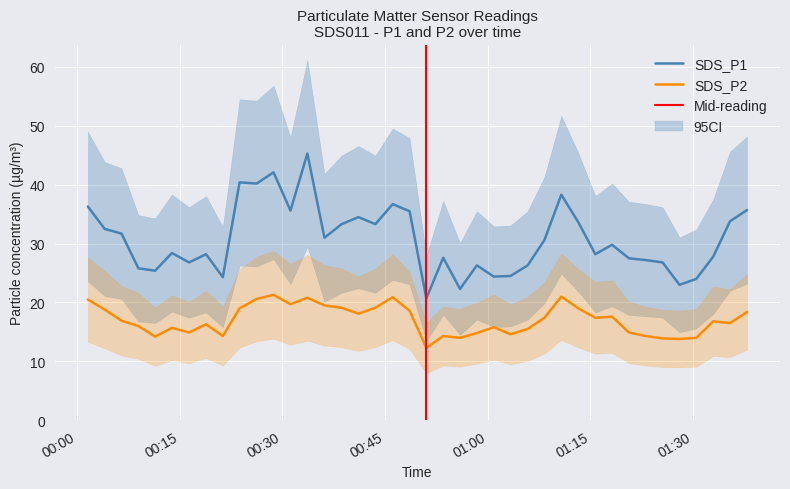

Reading left to right, extract all data points from this chart.

SDS_P1: 36.3	32.5	31.7	25.8	25.4	28.4	26.8	28.2	24.3	40.4	40.2	42.1	35.6	45.3	31.0	33.3	34.5	33.3	36.7	35.5	20.7	27.6	22.3	26.3	24.4	24.5	26.3	30.6	38.3	33.6	28.2	29.8	27.5	27.2	26.8	23.0	24.0	27.8	33.8	35.7
SDS_P2: 20.5	18.8	16.9	16.0	14.2	15.7	14.9	16.3	14.3	19.0	20.6	21.3	19.7	20.8	19.5	19.1	18.1	19.1	20.9	18.6	12.3	14.3	14.0	14.8	15.8	14.6	15.5	17.4	21.0	19.0	17.4	17.6	14.9	14.3	13.9	13.8	14.0	16.8	16.5	18.4